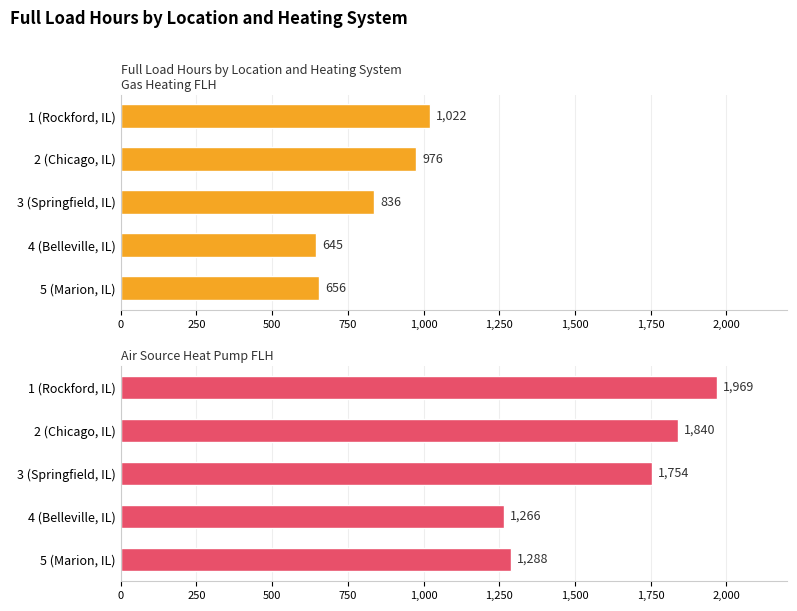

How many values in the Gas Heating FLH series exceed 836?

2